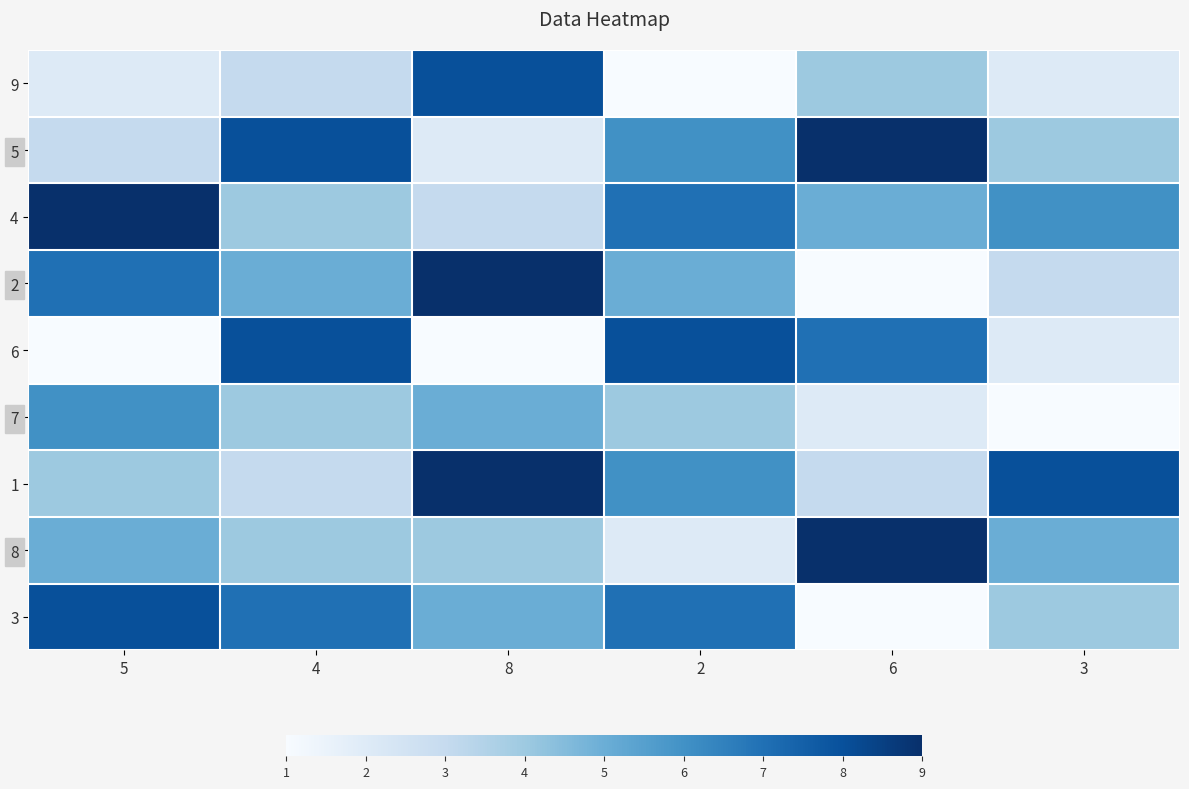

Reading left to right, list all the values displayed in this chart.

9: 5=2	4=3	8=8	2=1	6=4	3=2
5: 5=3	4=8	8=2	2=6	6=9	3=4
4: 5=9	4=4	8=3	2=7	6=5	3=6
2: 5=7	4=5	8=9	2=5	6=1	3=3
6: 5=1	4=8	8=1	2=8	6=7	3=2
7: 5=6	4=4	8=5	2=4	6=2	3=1
1: 5=4	4=3	8=9	2=6	6=3	3=8
8: 5=5	4=4	8=4	2=2	6=9	3=5
3: 5=8	4=7	8=5	2=7	6=1	3=4